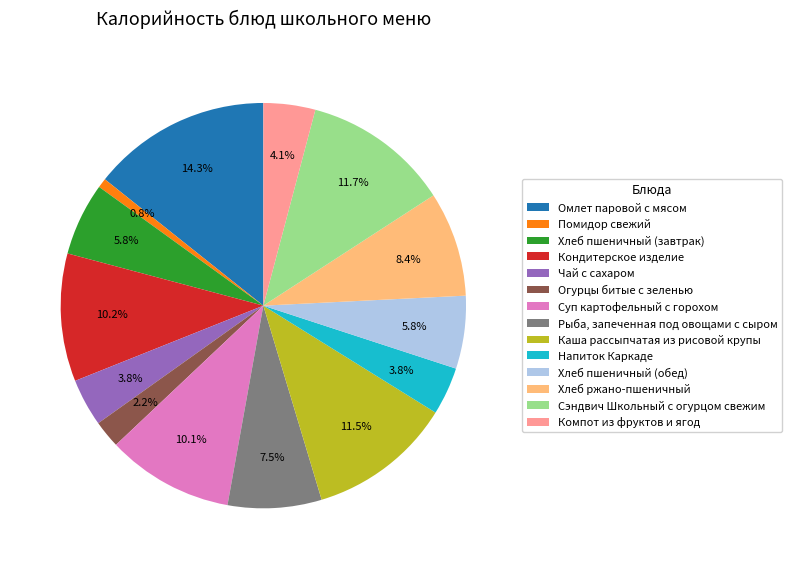

To the nearest percent, what is the average slice percentage?

7%